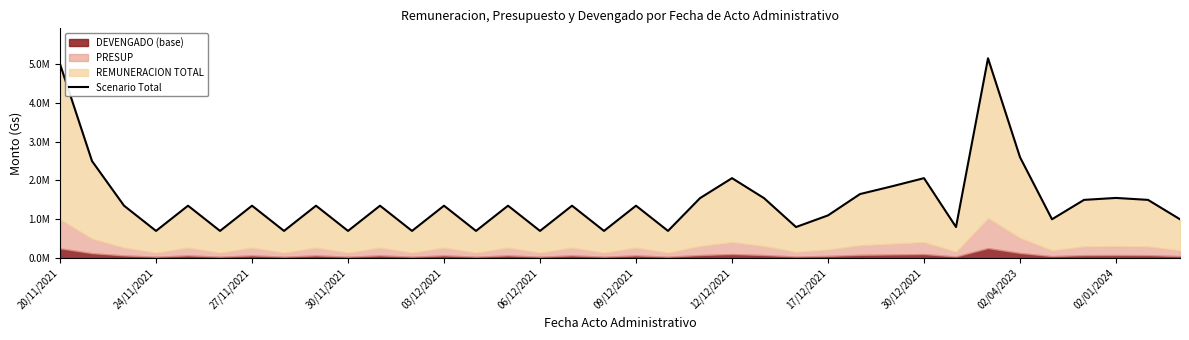

How many points are lower than both their immediate neighbors (excluding endpoints)?

12